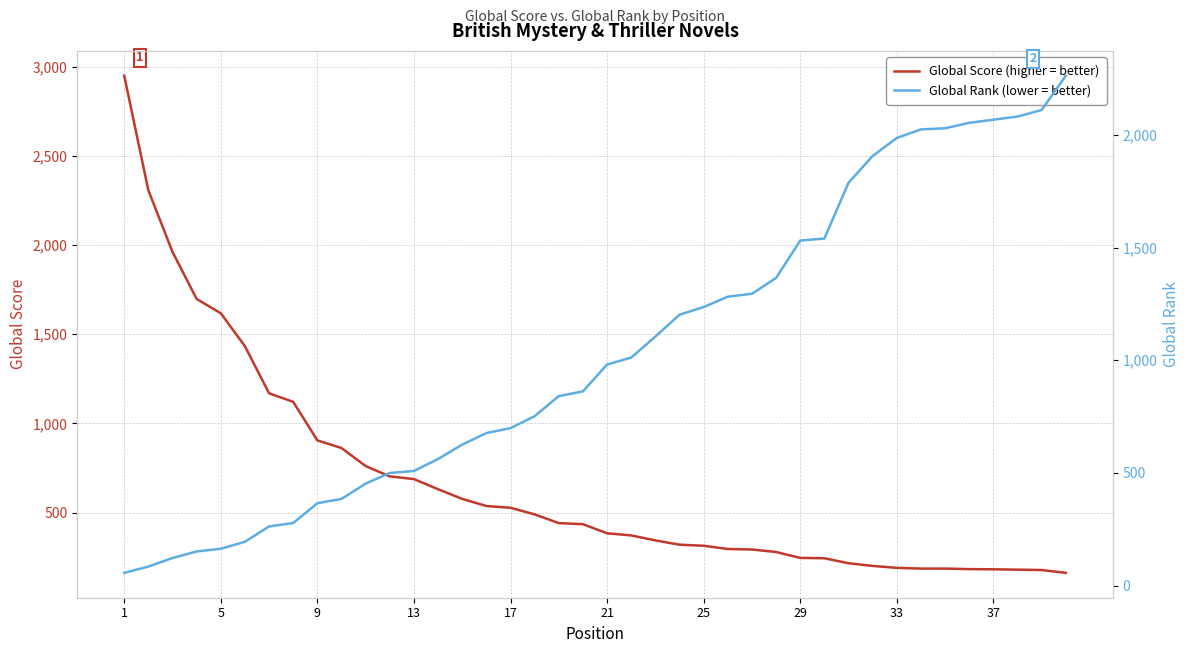

Which series has the largest total across all categories?

Global Rank (lower = better)